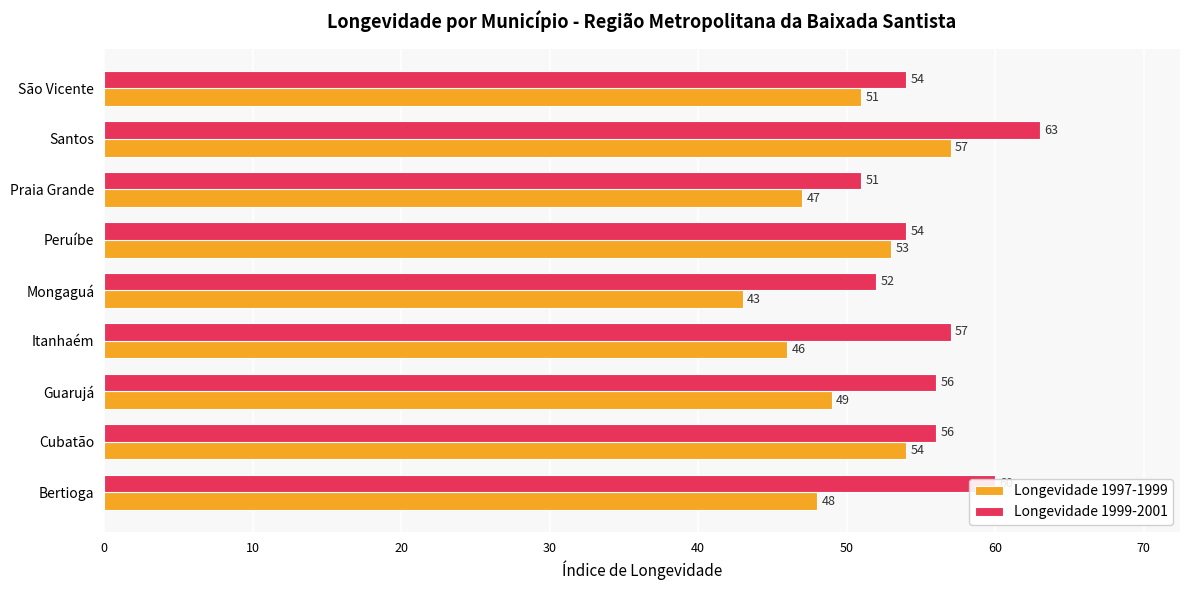

Which series has the largest total across all categories?

Longevidade 1999-2001